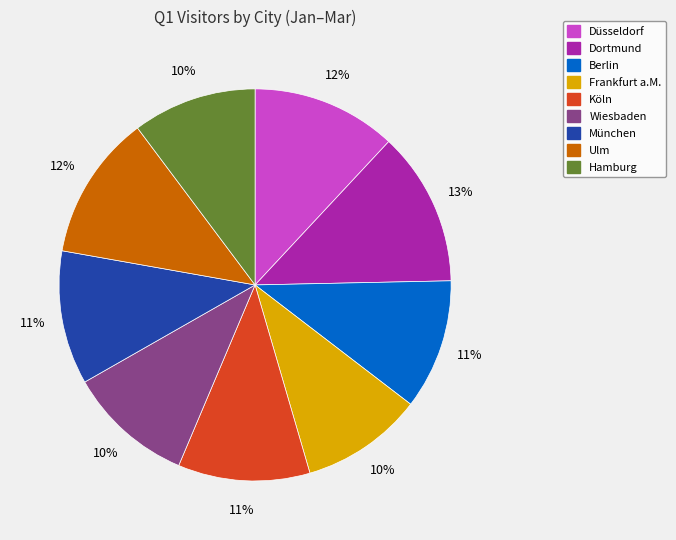

The München slice represents 6% of the pie. True or false?

False